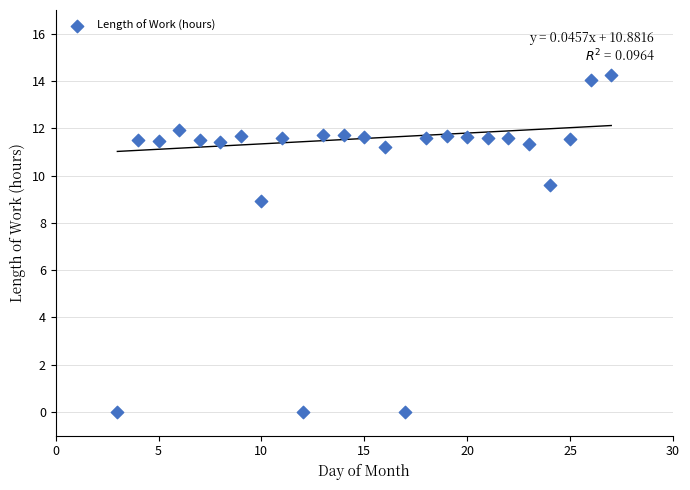

What is the range of X values (max minus min)?

24.0